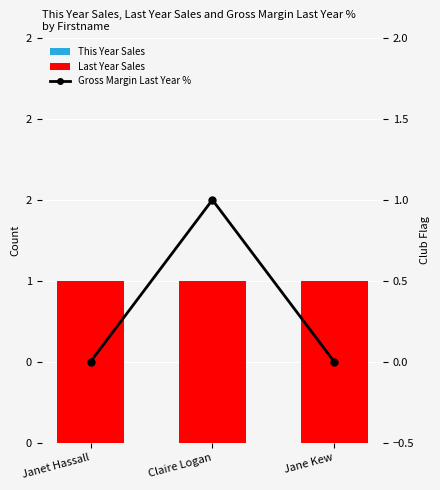

Where is Last Year Sales nearest to the value 1?

Janet Hassall